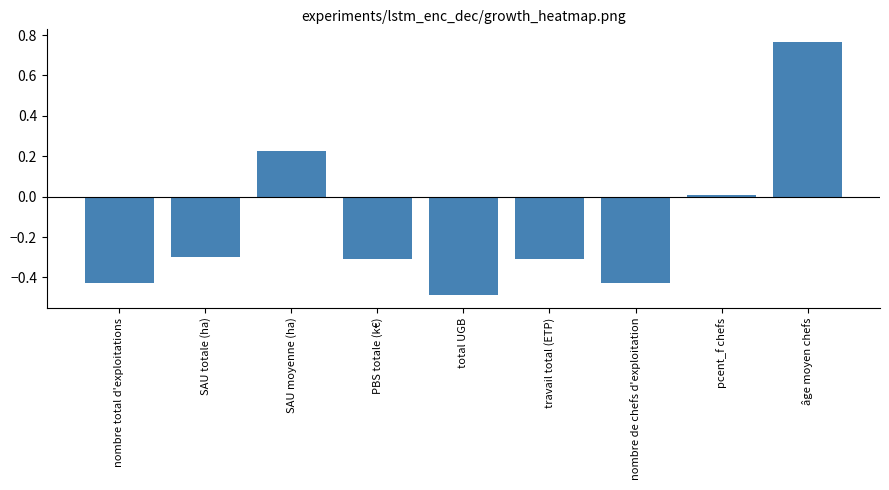

What is the minimum value shown in the chart?

-0.5